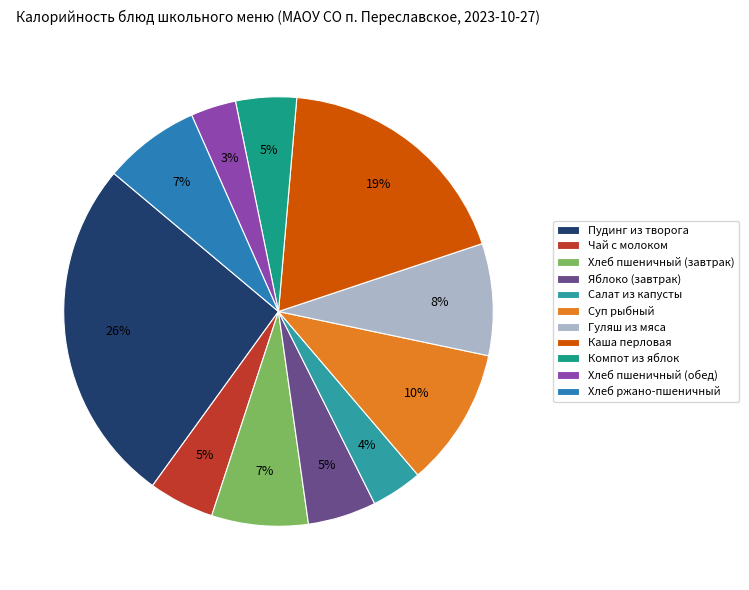

To the nearest percent, what is the difference between the largest and smallest slice percentages?

23%